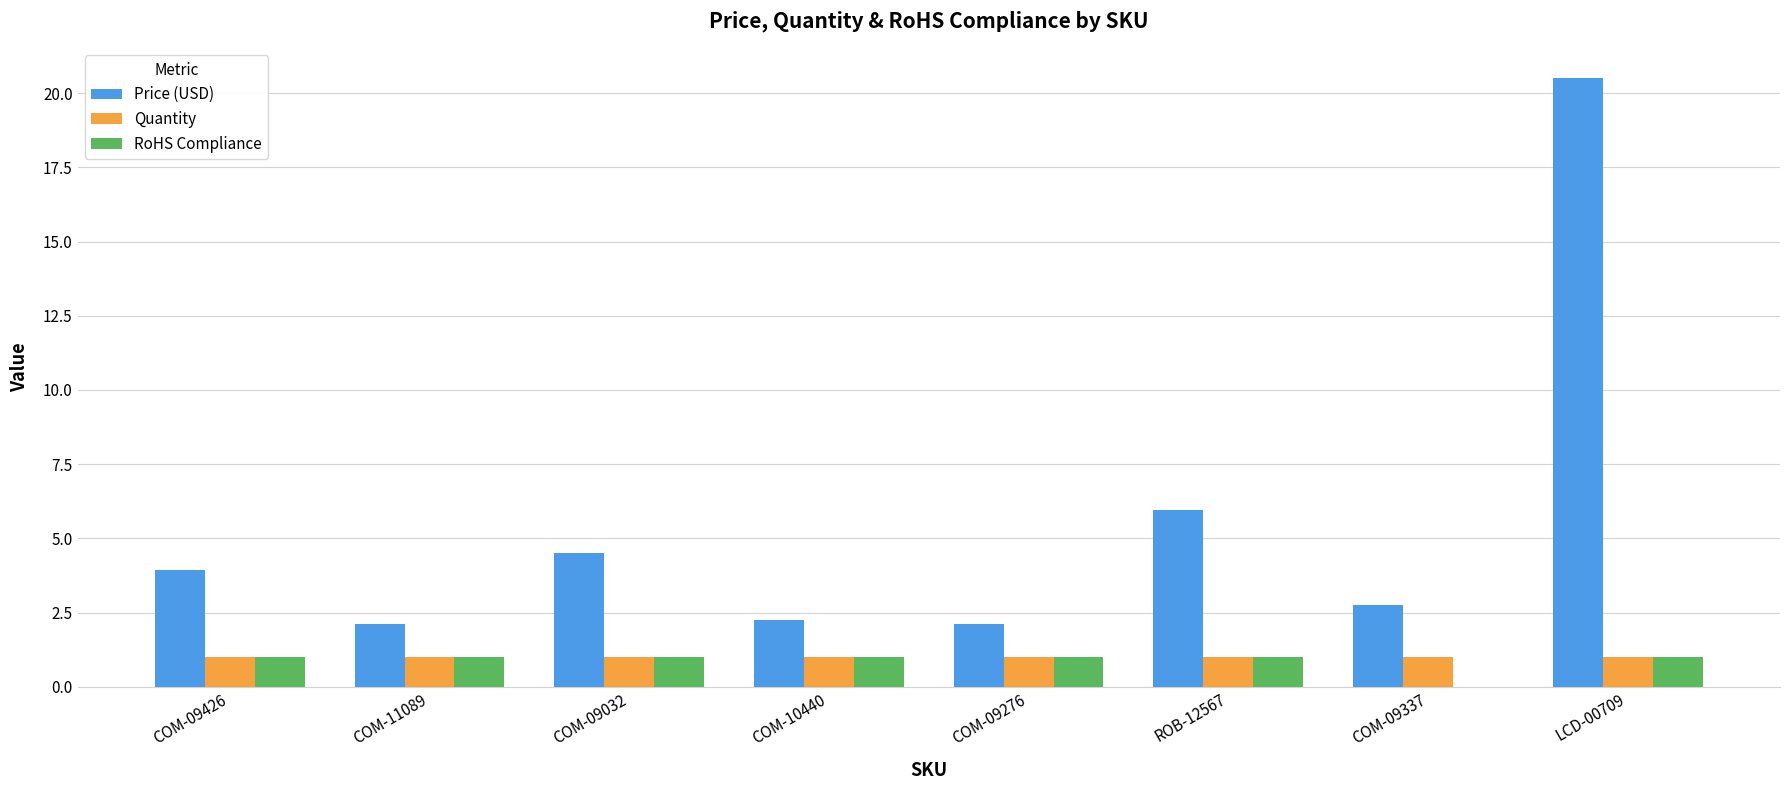

Read the Quantity value at LCD-00709.

1.0